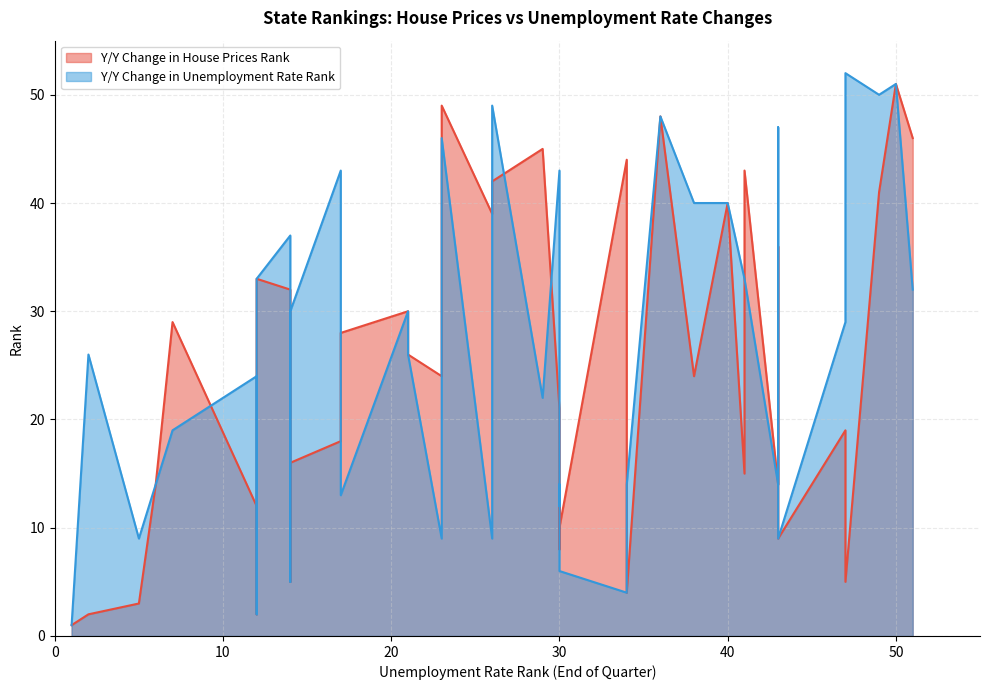

Does the chart have visible grid lines?

Yes